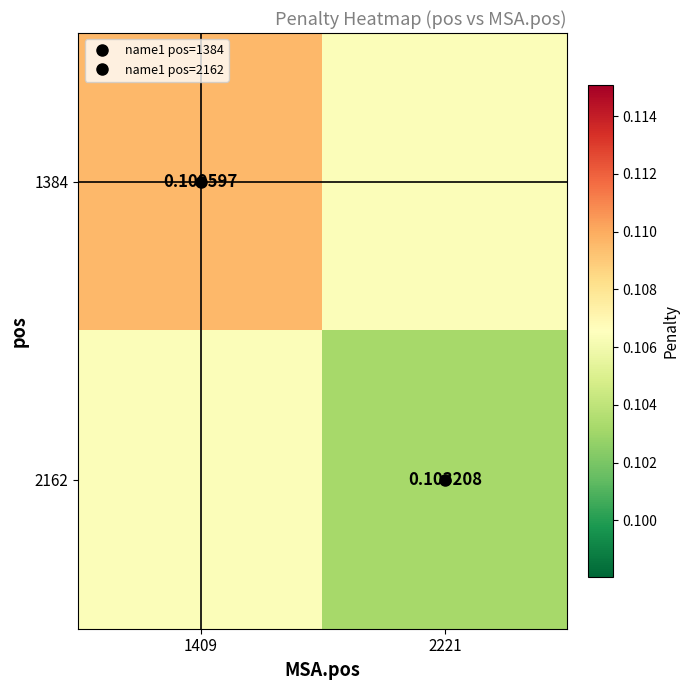

At which category is the sum across all series the highest?

1409